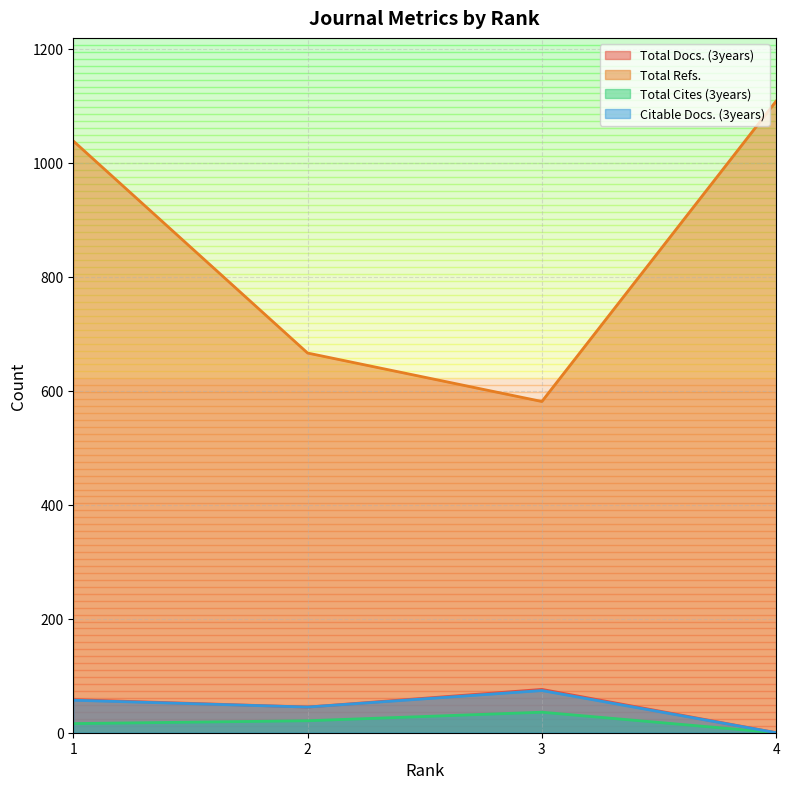

At which label is Total Refs. closest to 844?

2